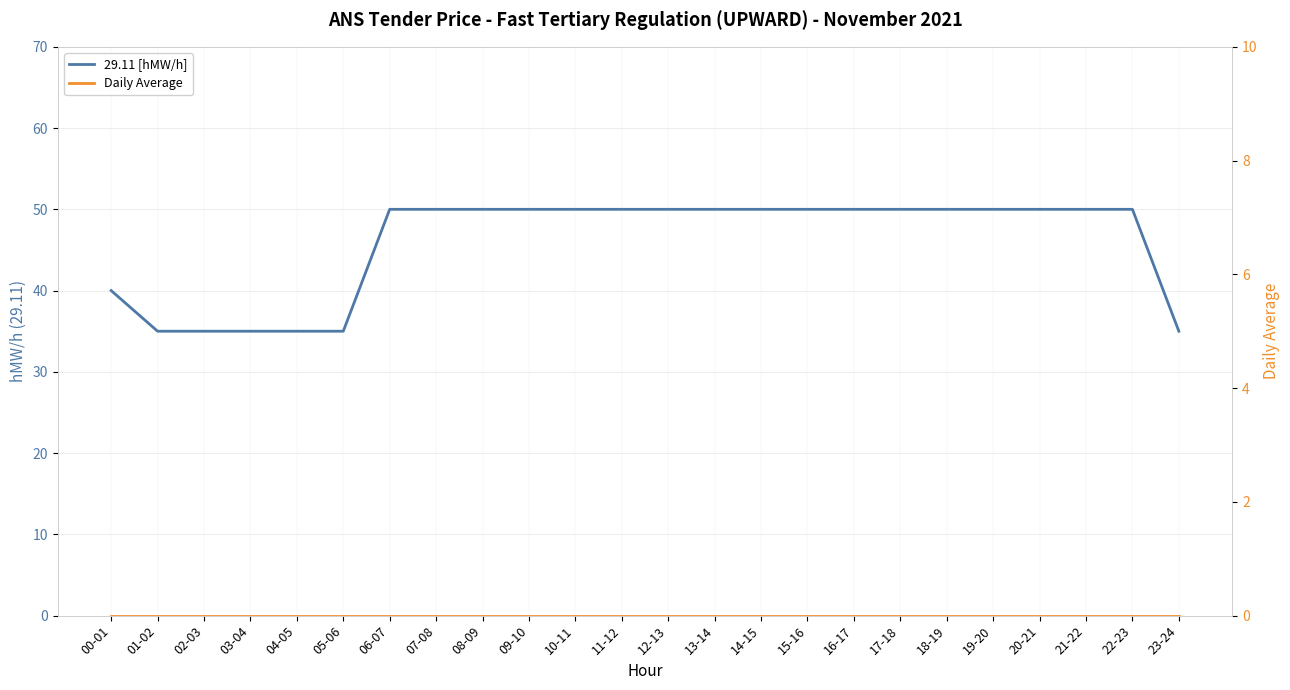

What is the value of the 29.11 [hMW/h] point at the 22nd from the left?

50